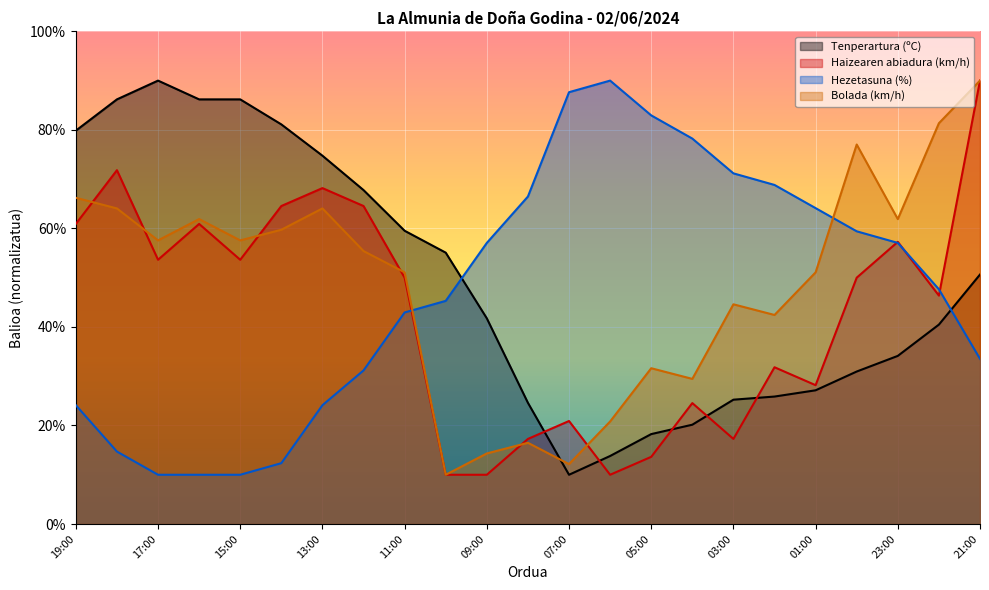

What is the difference between the highest and lowest values at 15:00?

76.2